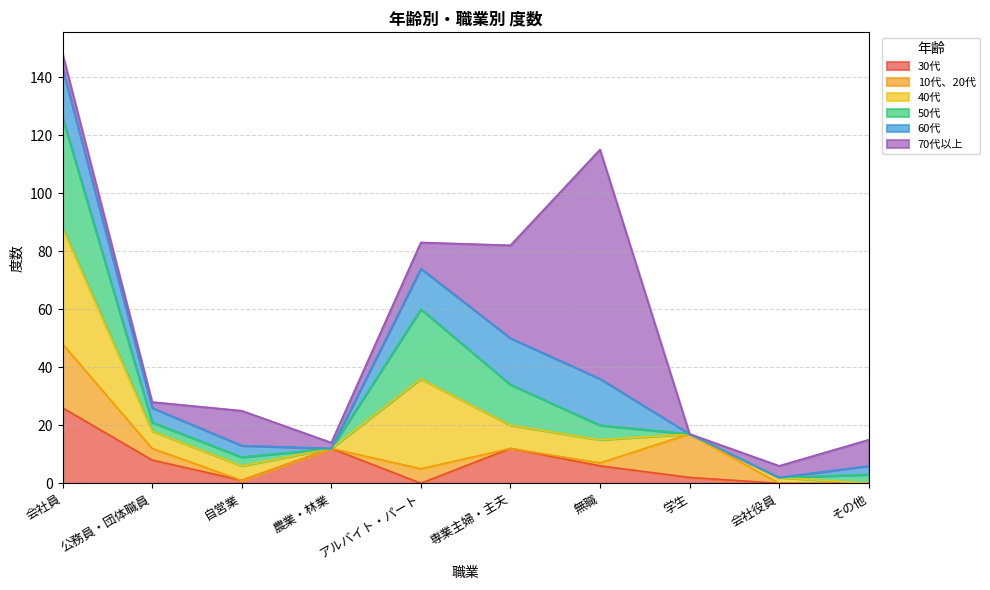

Does the chart have visible grid lines?

Yes